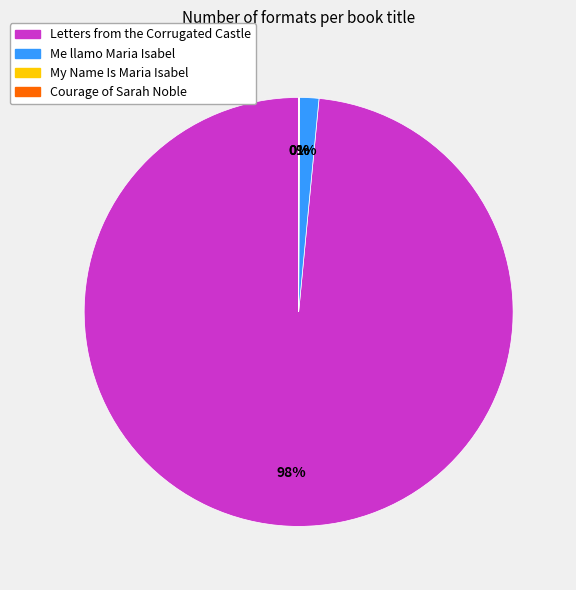

To the nearest percent, what is the average slice percentage?

25%